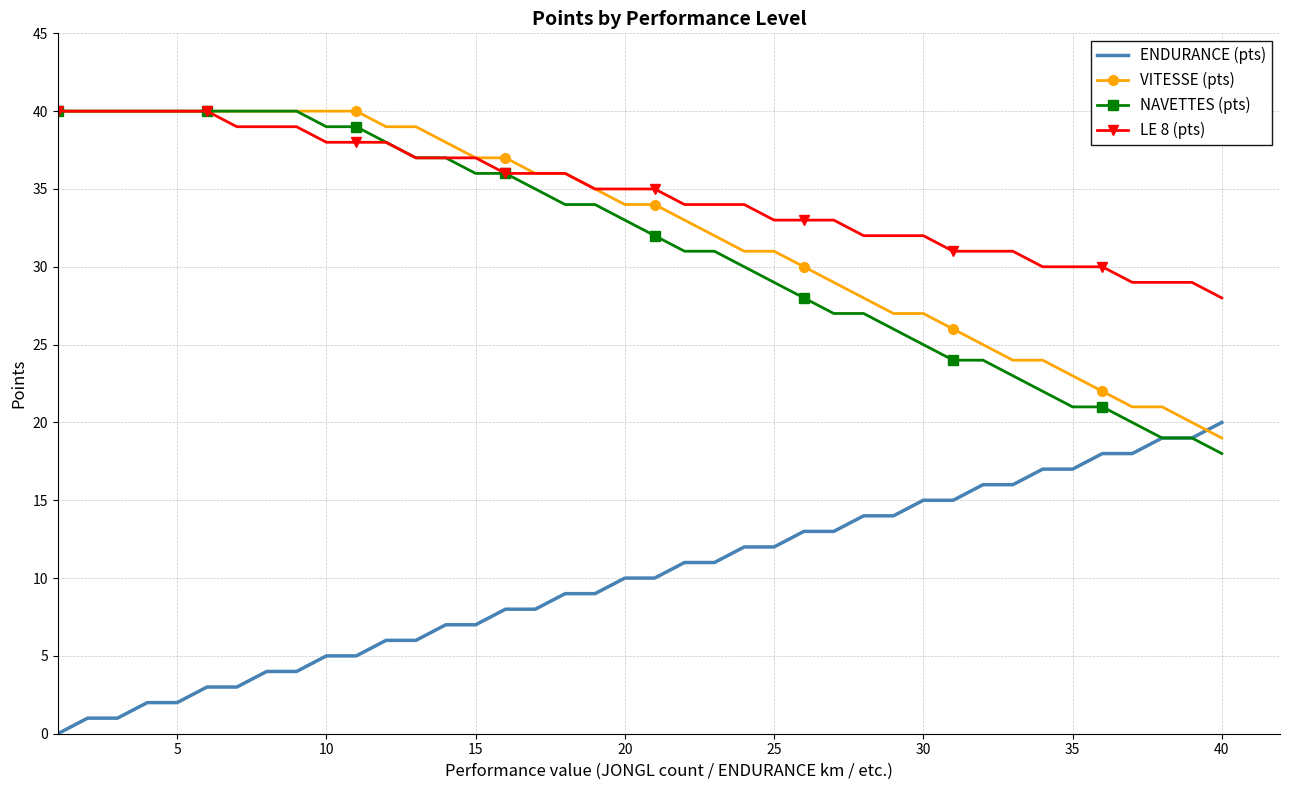

How many intersections are there between ENDURANCE (pts) and VITESSE (pts)?

1